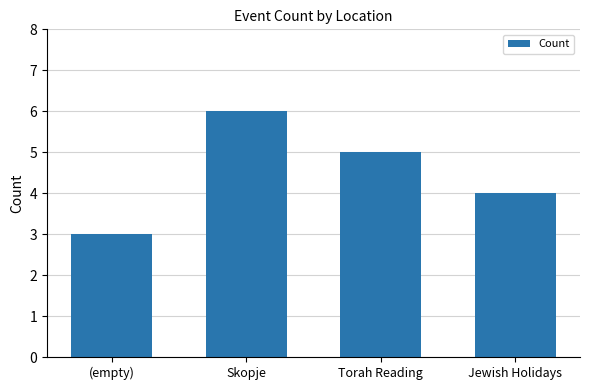

Count the number of data series in this chart.

1